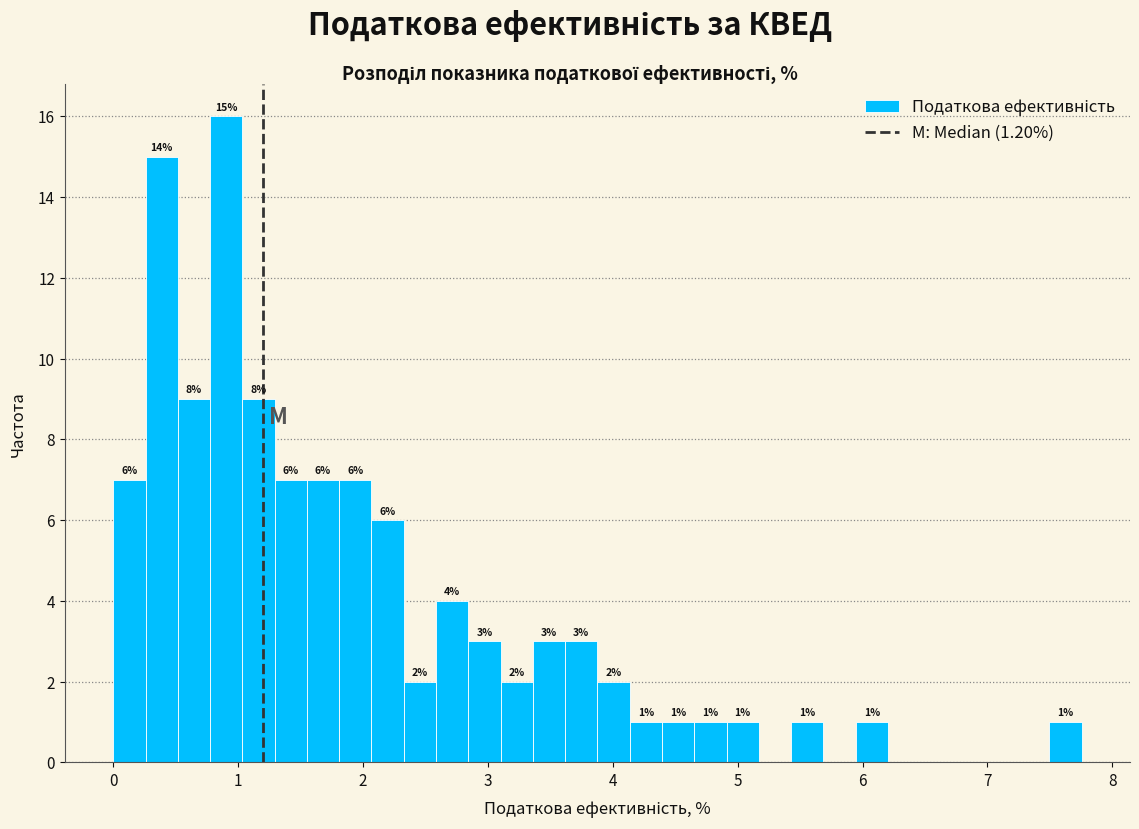

Read against the x-axis, roughly where is the centre of the tallest bar?

0.9